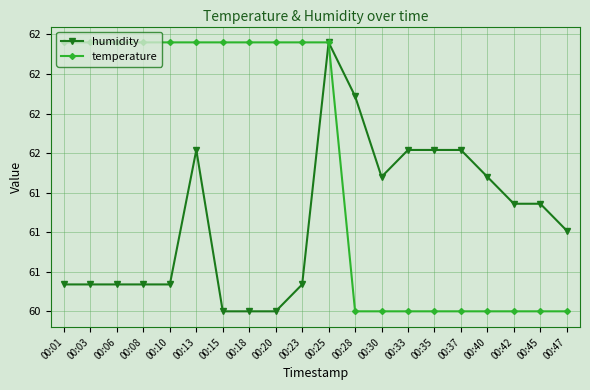

What are all the series names shown in the legend?

humidity, temperature